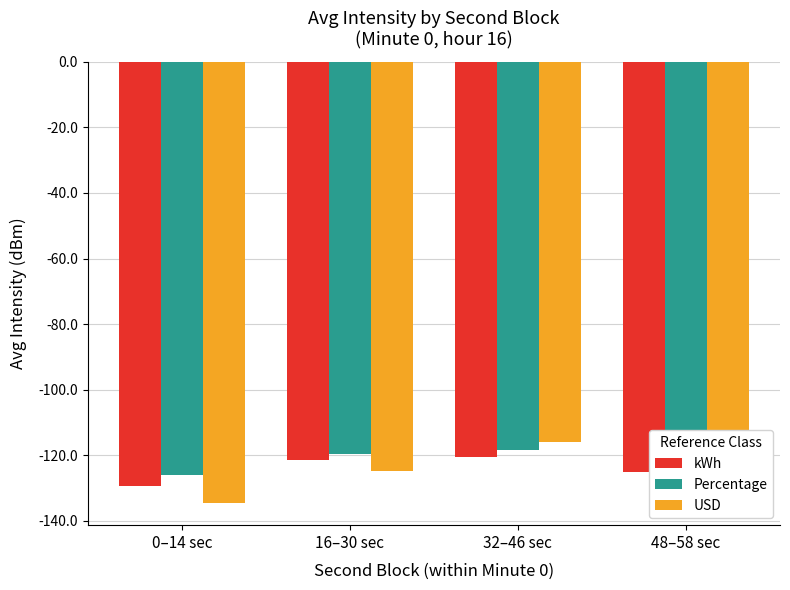

Are the bars horizontal?

No